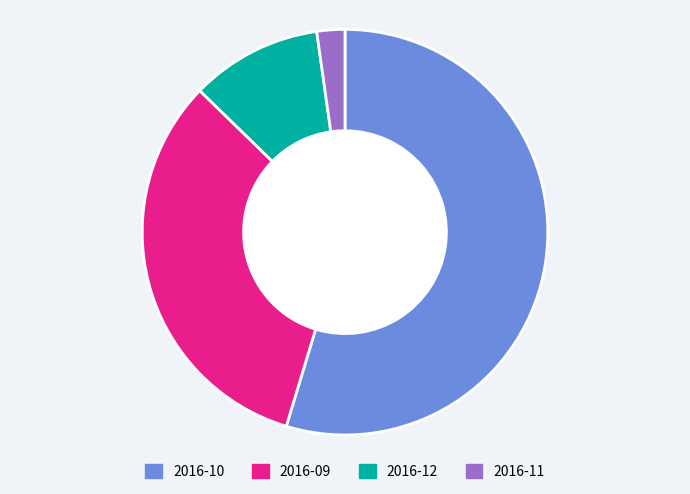

How many segments does this pie chart have?

4